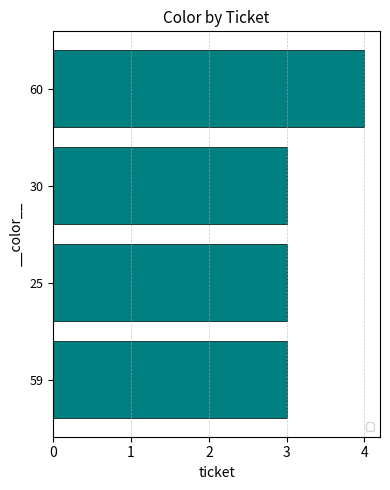

Is it true that the value at 25 is 3?

True